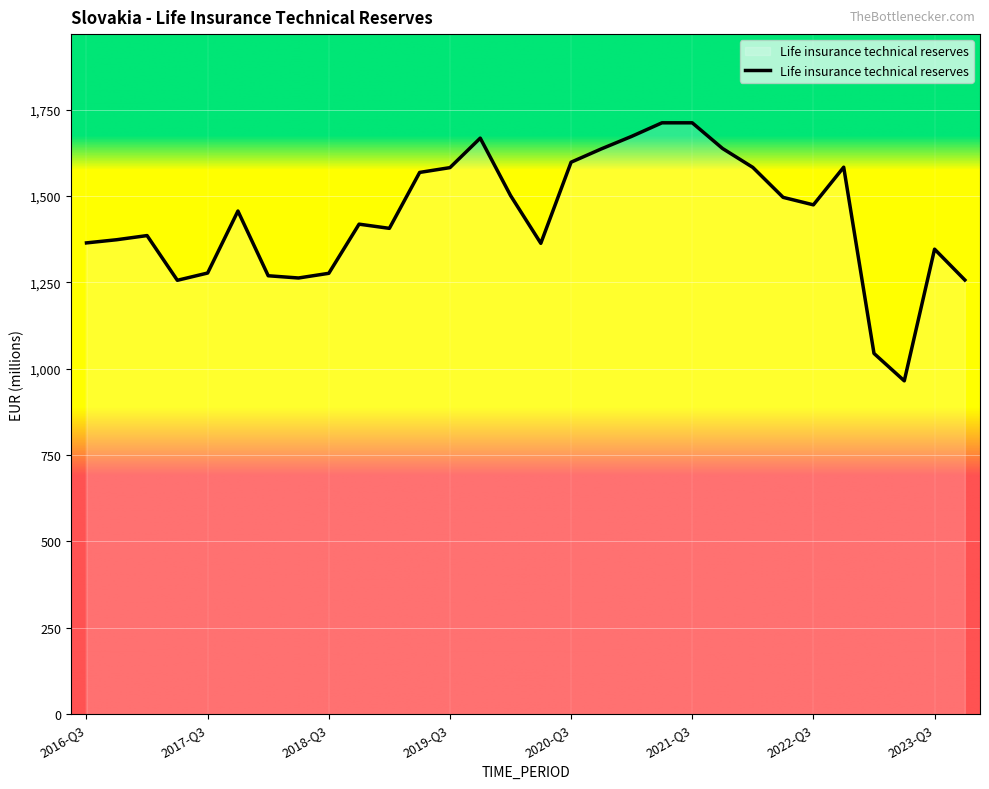

What is the smallest value displayed?

965.1